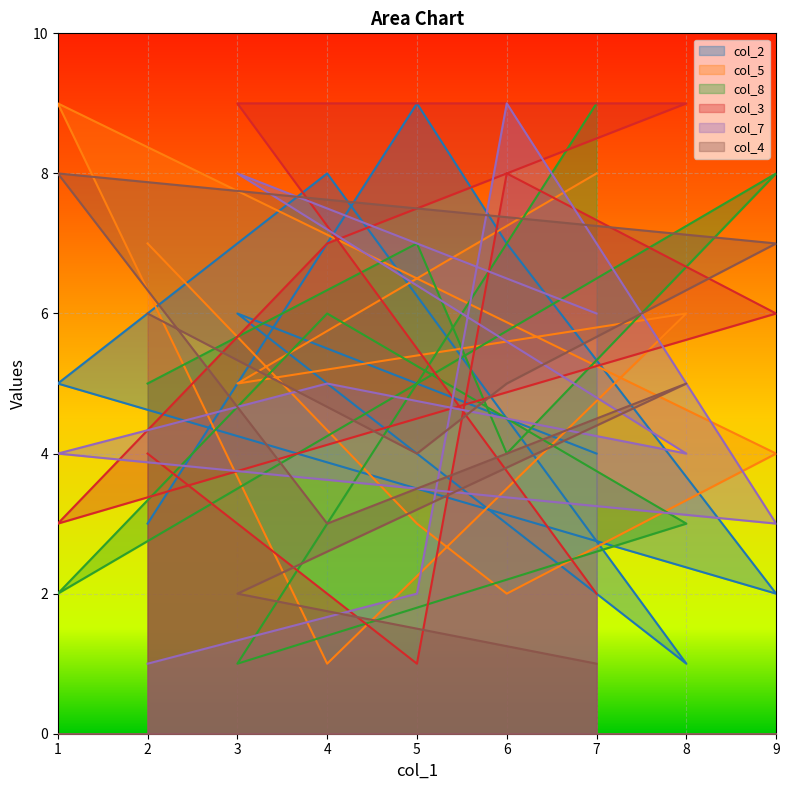

Is it true that col_2 equals 1 at 8?

False